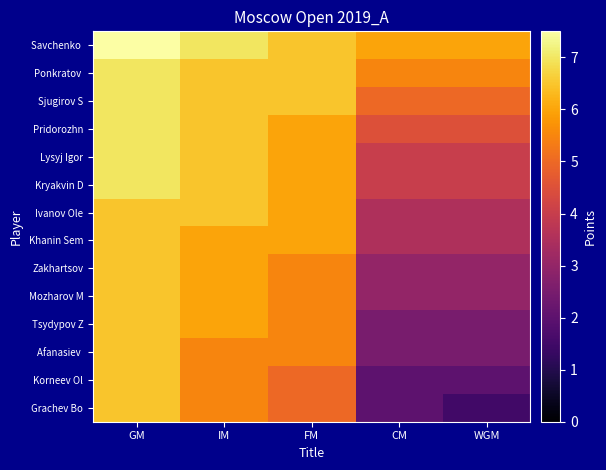

Which series has the largest total across all categories?

Savchenko